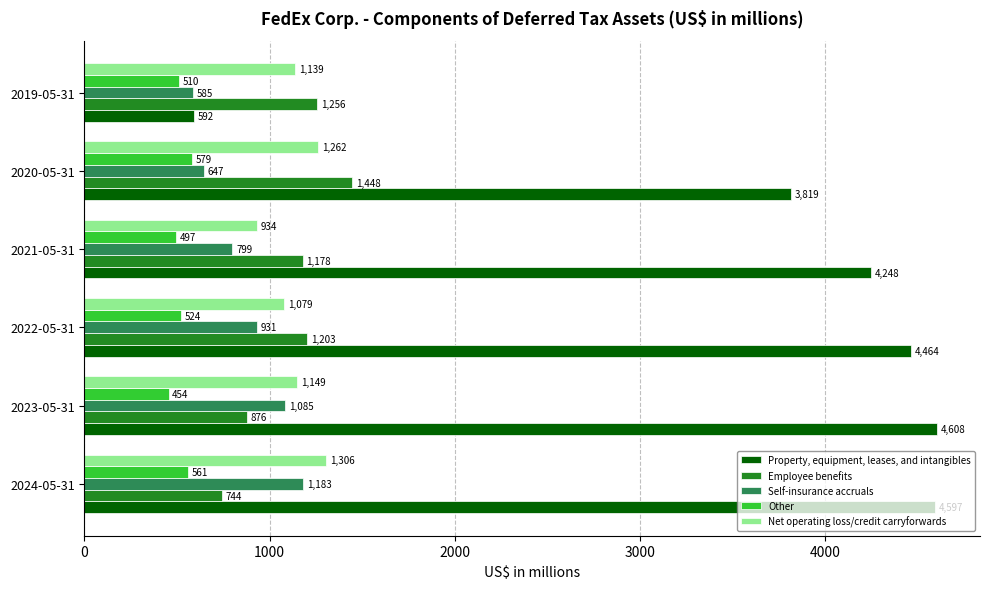

What is the spread (max minus min) of values at 2020-05-31?

3240